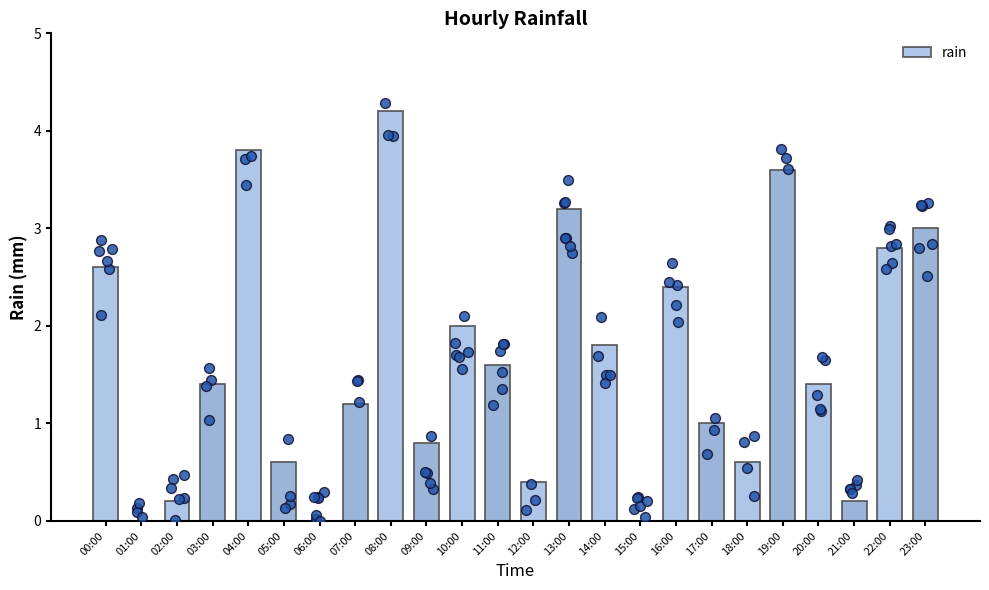

Approximately how many times larger is the value at 11:00 compared to 07:00?

1.3